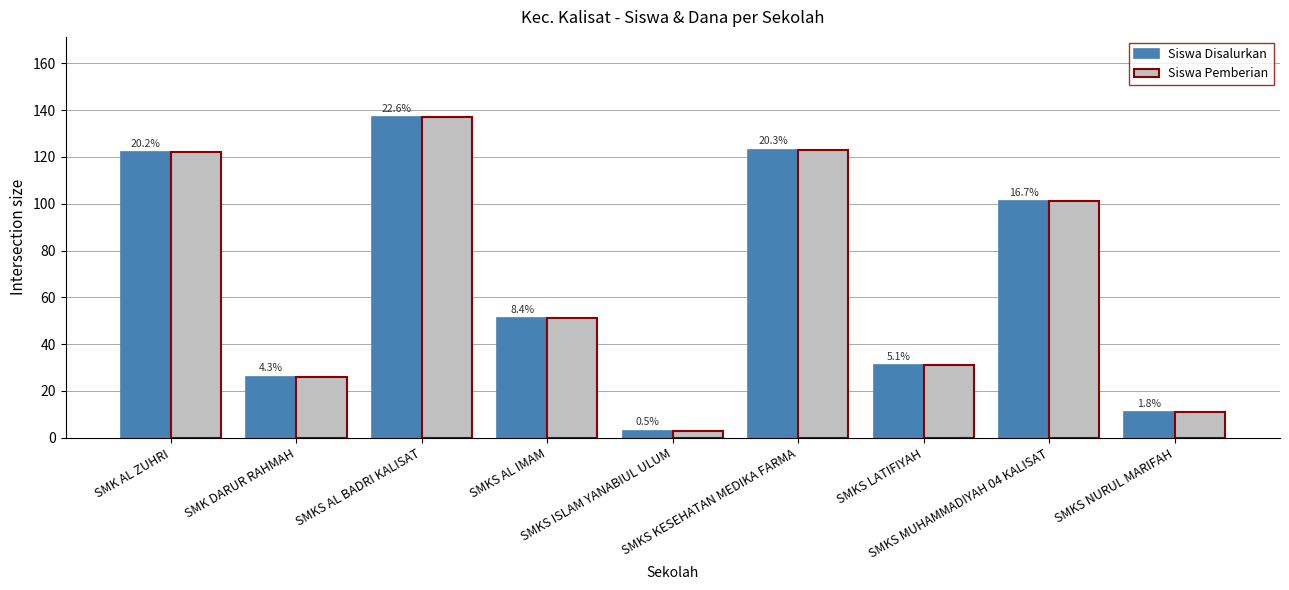

Which has a higher value, SMKS MUHAMMADIYAH 04 KALISAT or SMKS LATIFIYAH?

SMKS MUHAMMADIYAH 04 KALISAT